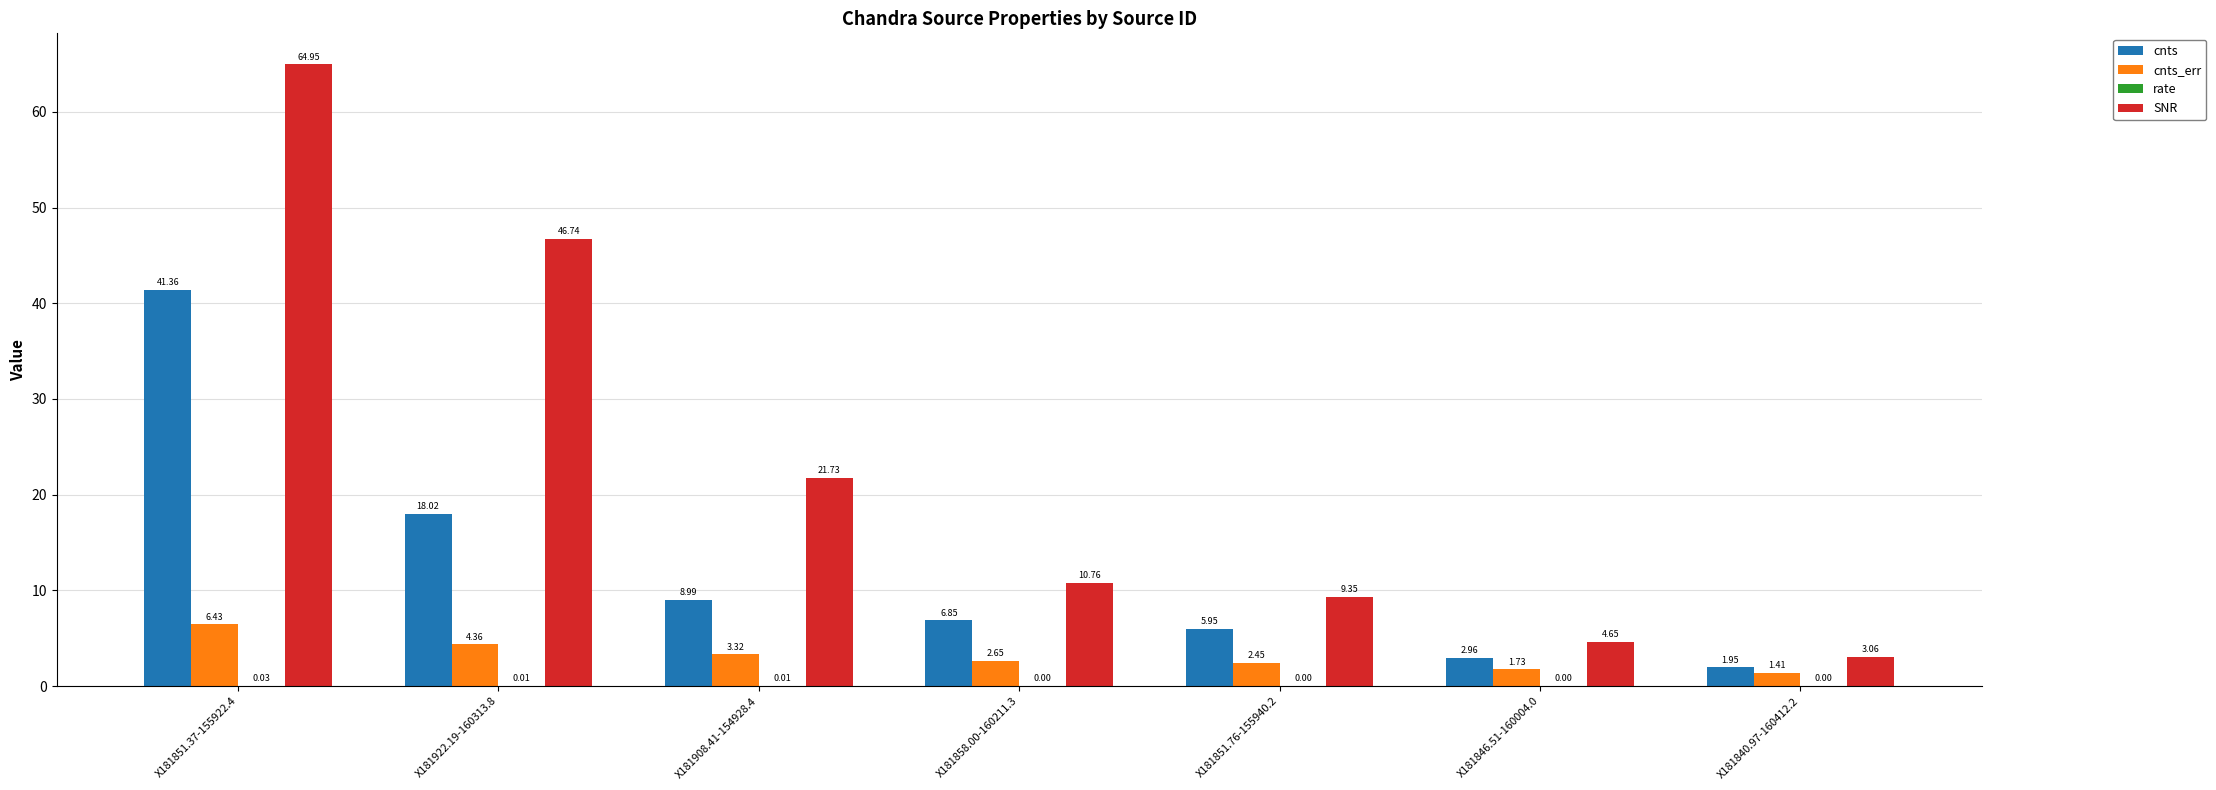

Which series has the largest total across all categories?

SNR